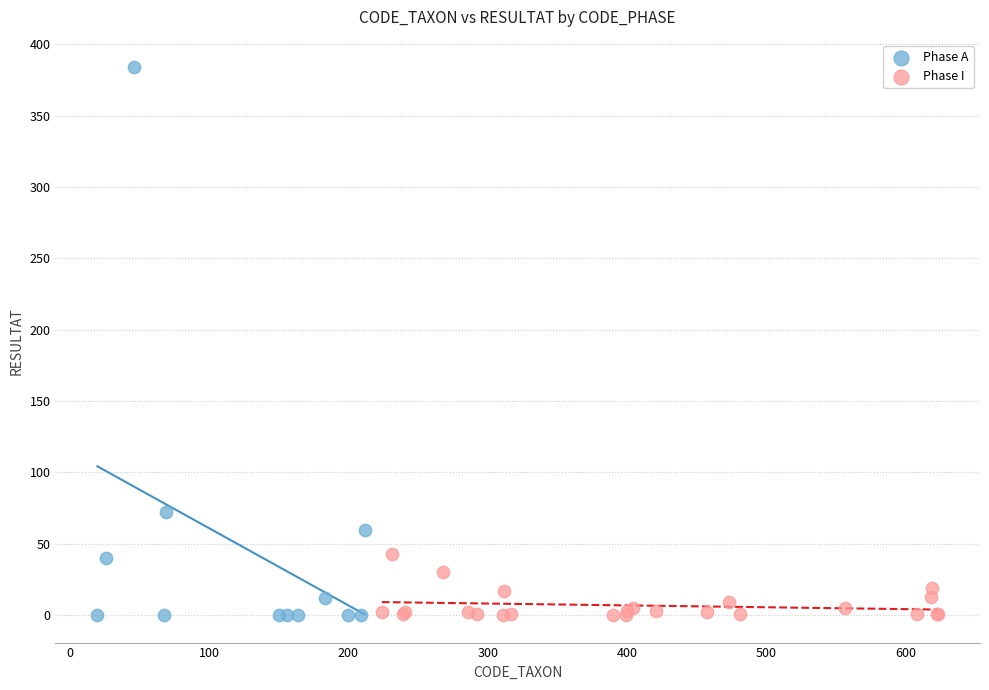

Which series reaches the maximum Y coordinate?

Phase A